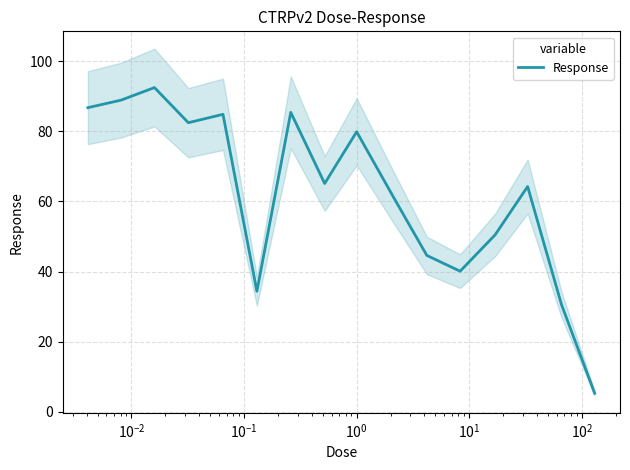

What is the minimum value for Response?

5.2